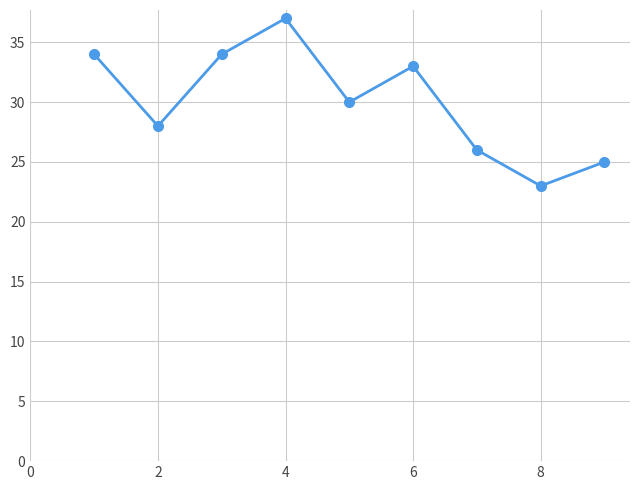

What is the greatest value displayed?

37